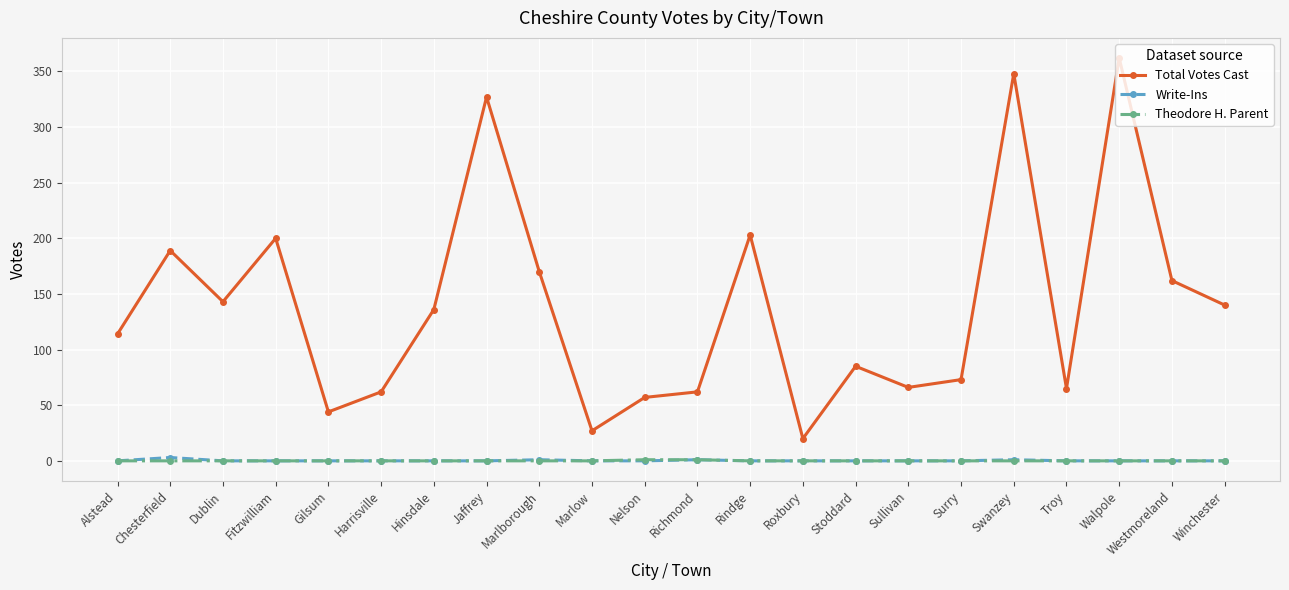

What is the sum of the Total Votes Cast values at Fitzwilliam and Richmond?

262